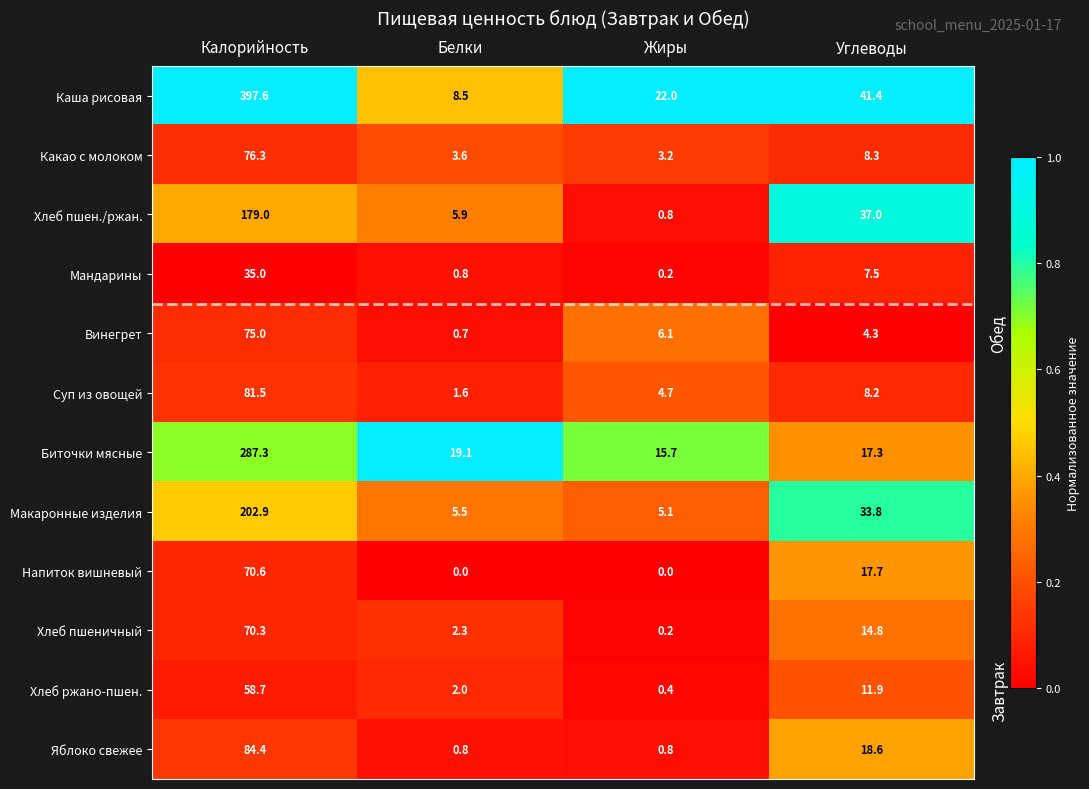

What is the difference between the Напиток вишневый values at Жиры and Углеводы?

17.7